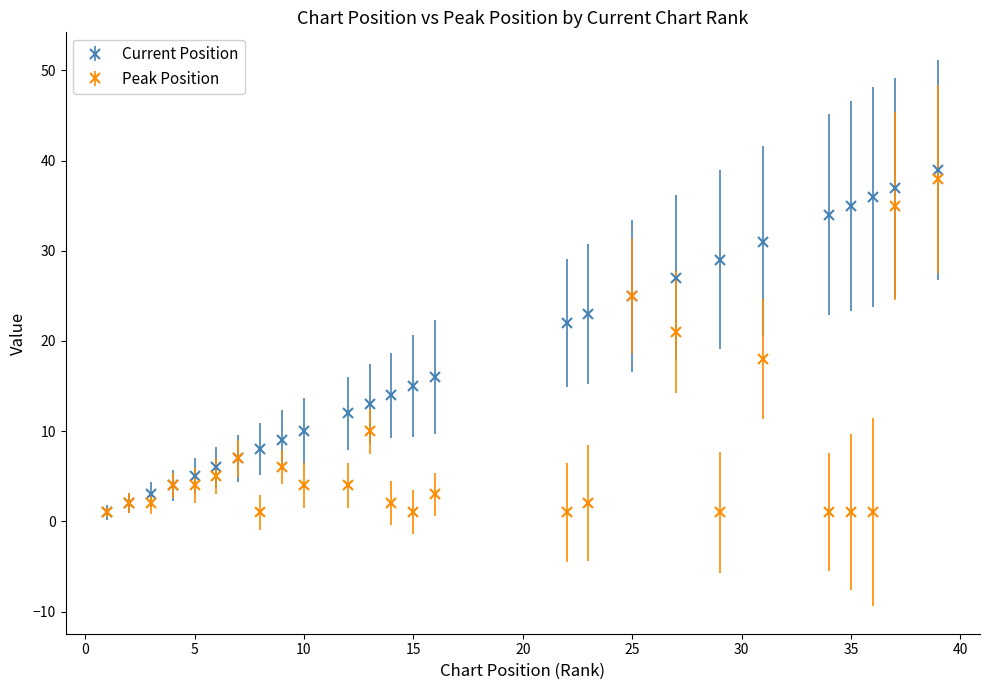

At how many categories does at least one series exceed 32?

5